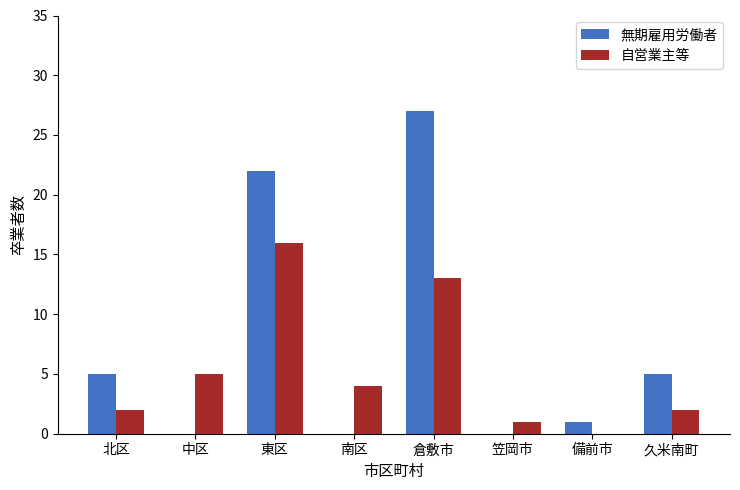

The 自営業主等 series shows 2 at 北区. True or false?

True